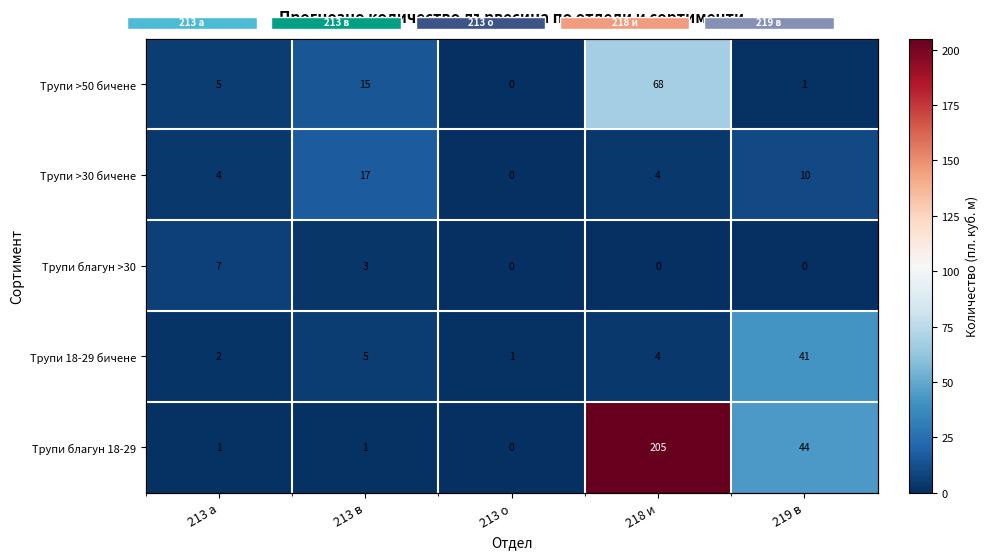

What is the sum of all Трупи >30 бичене values?

35